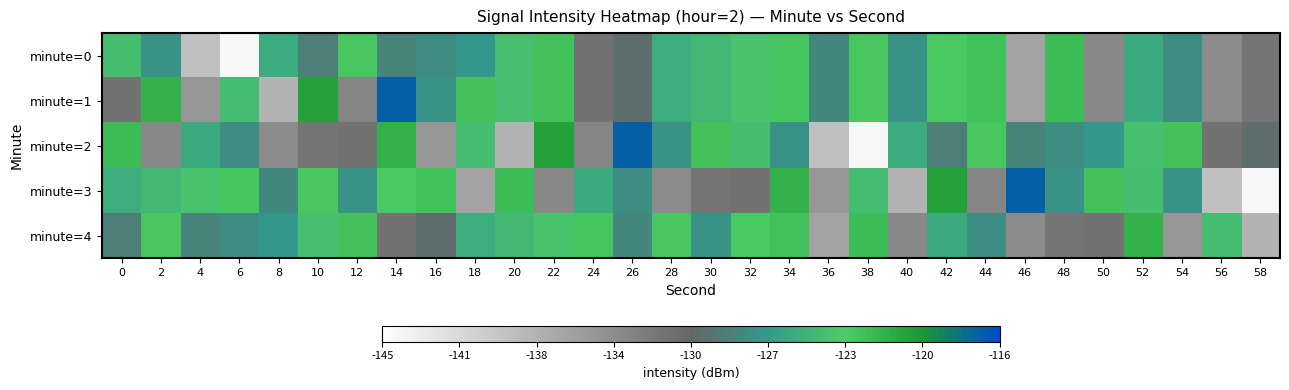

Which series has the widest spread of values?

minute=2